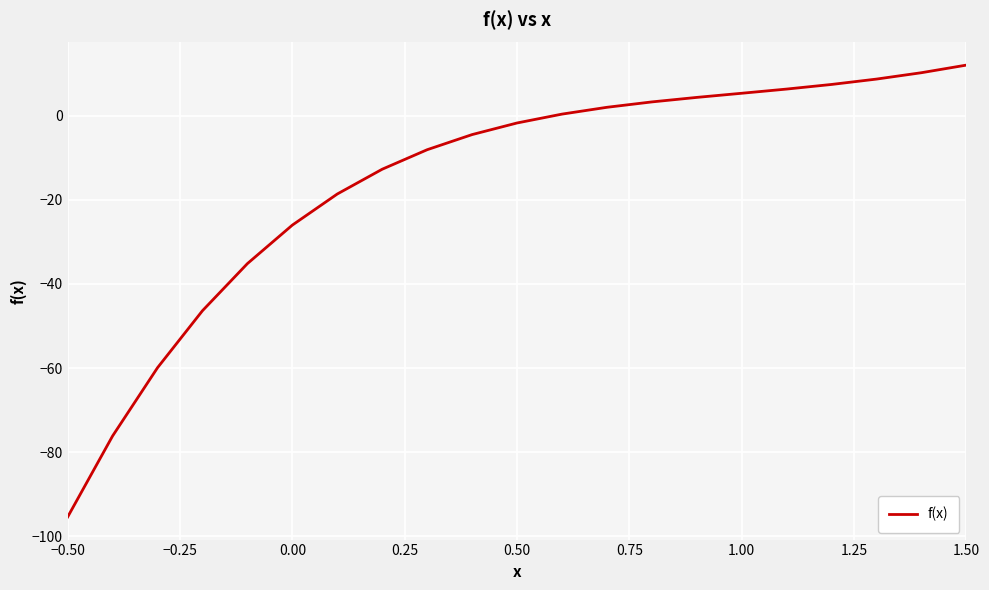

What is the difference between the maximum and minimum values?

107.5